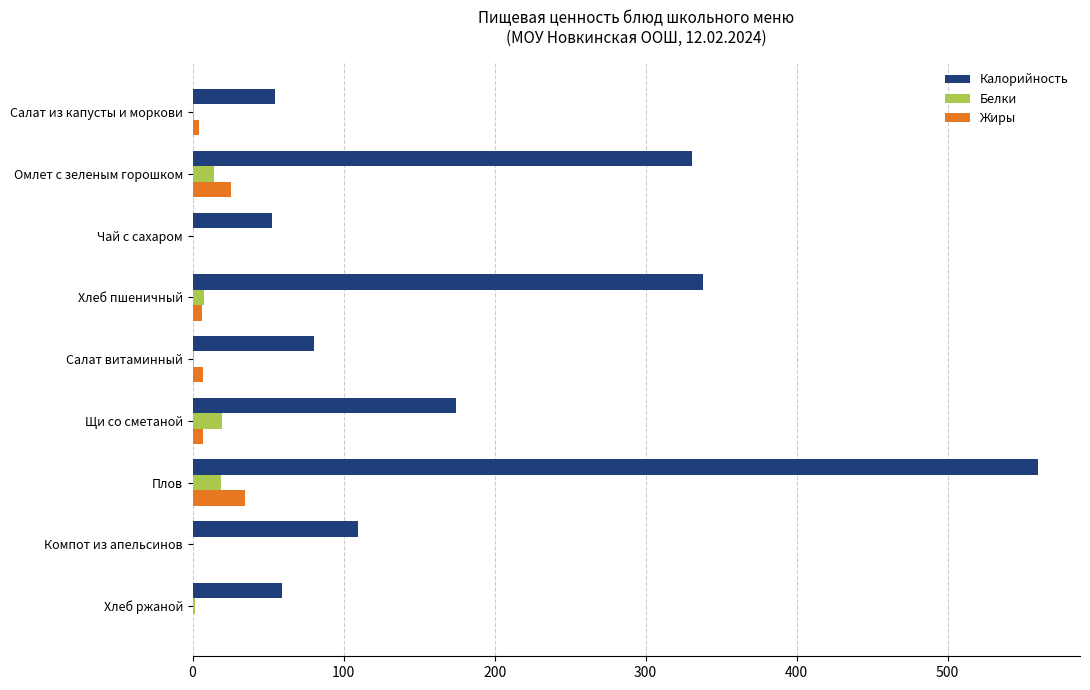

What is the sum of all Белки values?

63.5